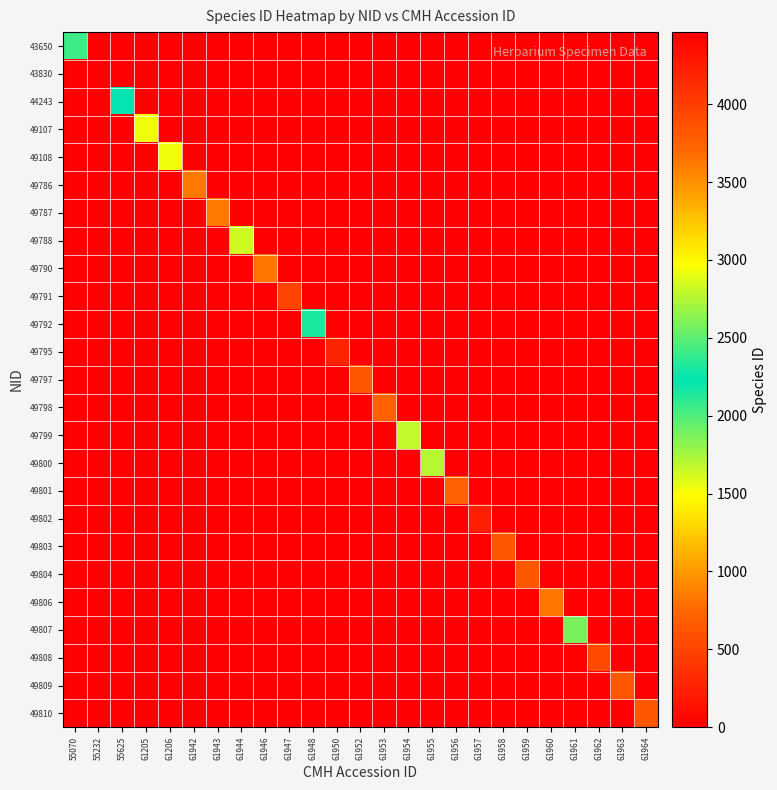

At 61942, list the series in order from largest to smallest.

49786, 43650, 43830, 44243, 49107, 49108, 49787, 49788, 49790, 49791, 49792, 49795, 49797, 49798, 49799, 49800, 49801, 49802, 49803, 49804, 49806, 49807, 49808, 49809, 49810